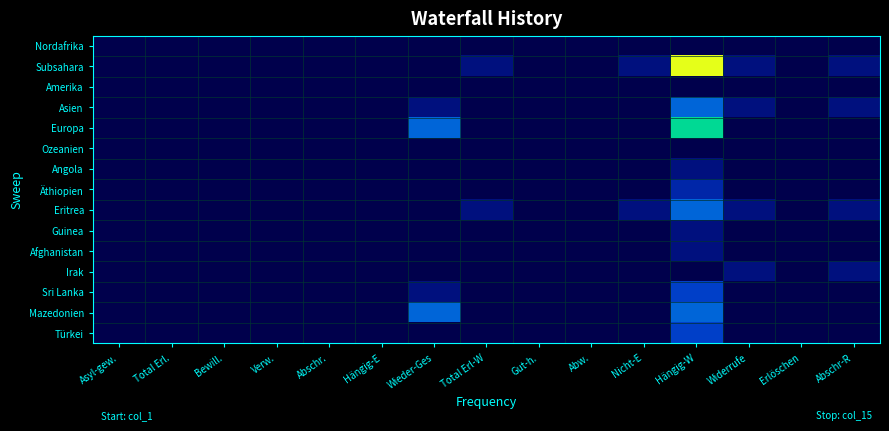

At Total Erl., list the series in order from largest to smallest.

Nordafrika, Subsahara, Amerika, Asien, Europa, Ozeanien, Angola, Äthiopien, Eritrea, Guinea, Afghanistan, Irak, Sri Lanka, Mazedonien, Türkei